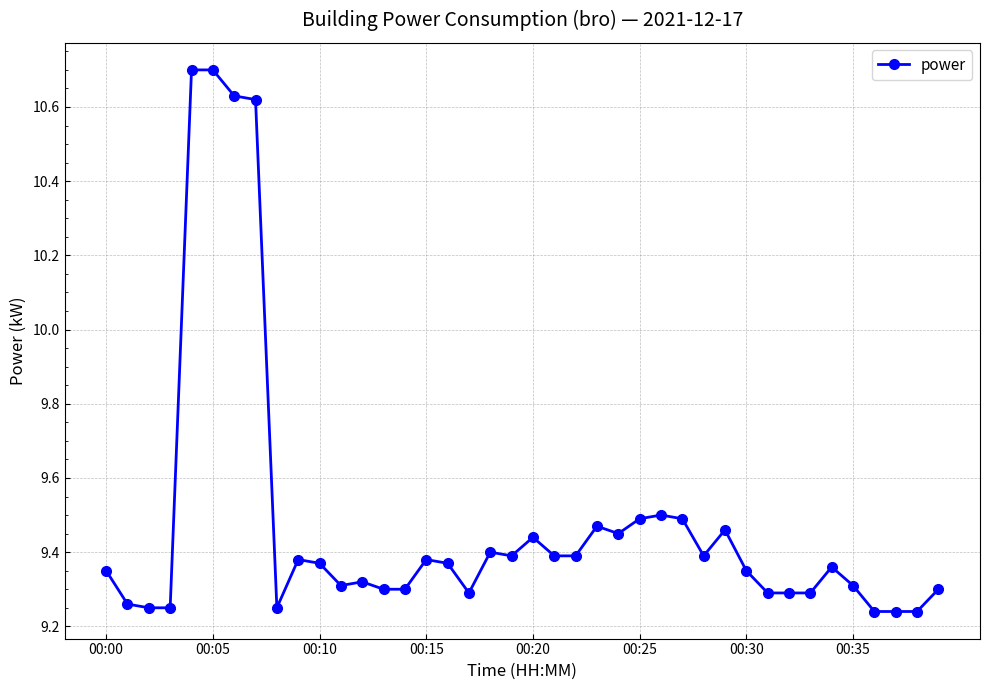

True or false: the data has more than 1 interior local peaks.

True